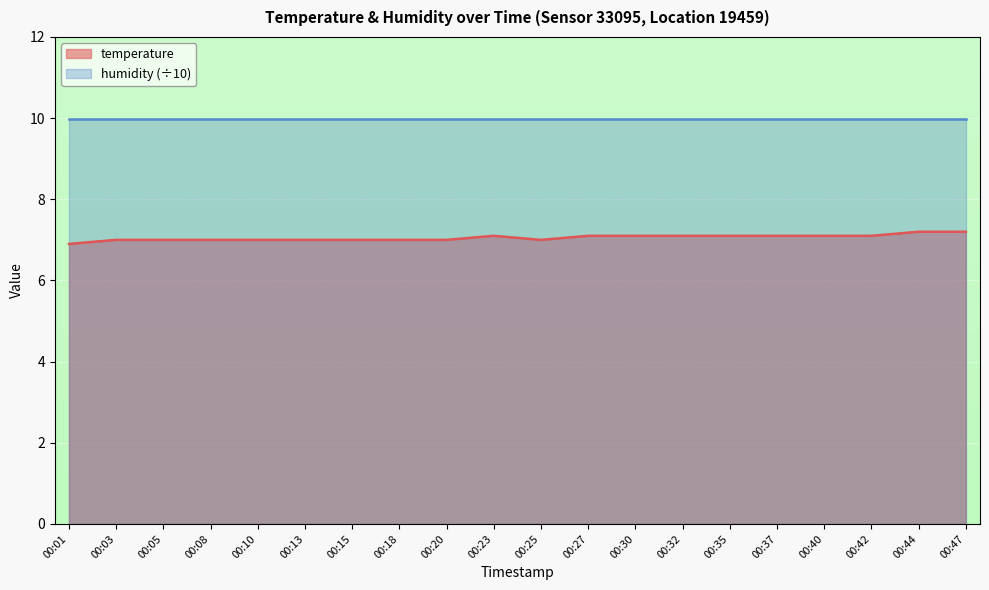

Reading right to left, transcribe all the data shown in this chart.

7.2	7.2	7.1	7.1	7.1	7.1	7.1	7.1	7.1	7.0	7.1	7.0	7.0	7.0	7.0	7.0	7.0	7.0	7.0	6.9